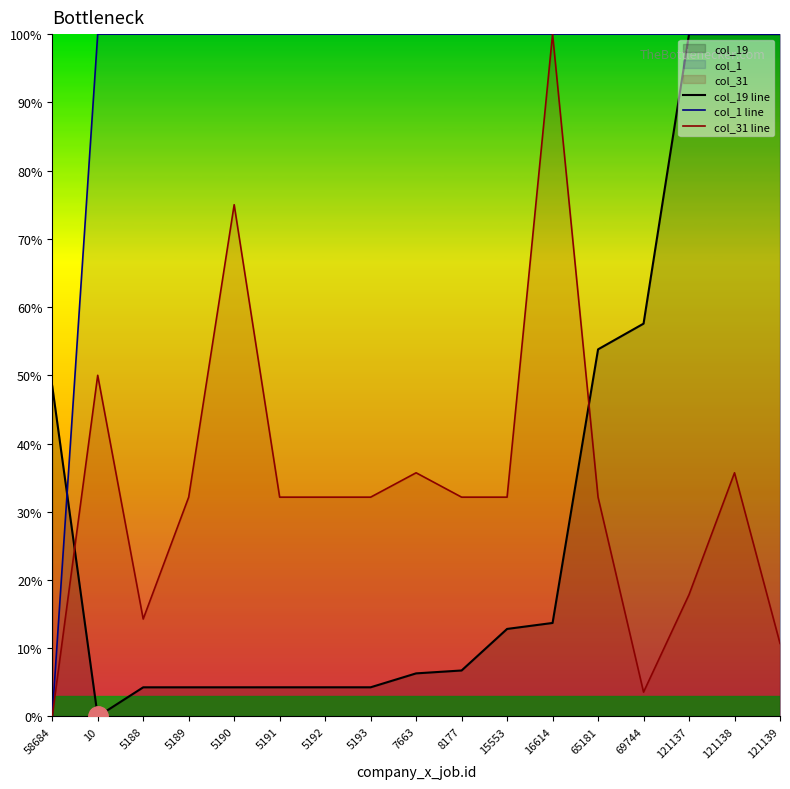

True or false: col_1 line has more than 1 points higher than both neighbors.

False